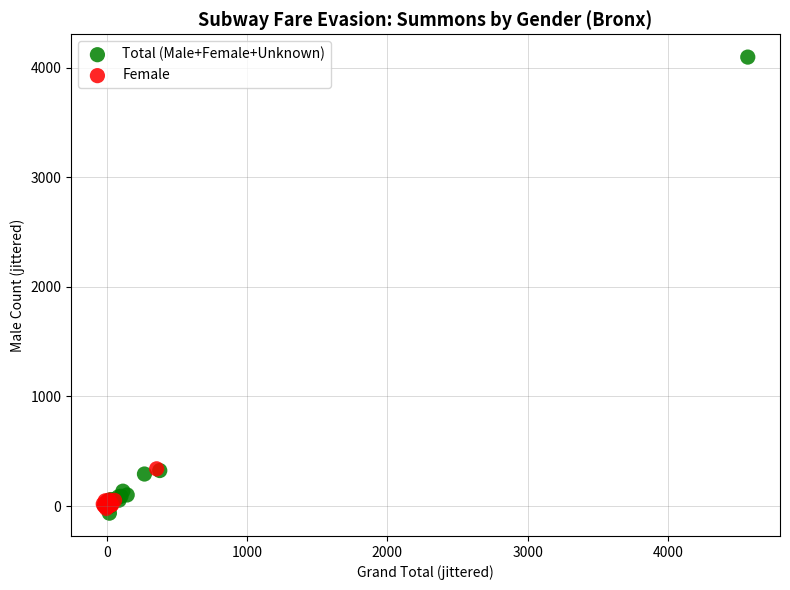

Which series contains the highest Y value?

Total (Male+Female+Unknown)